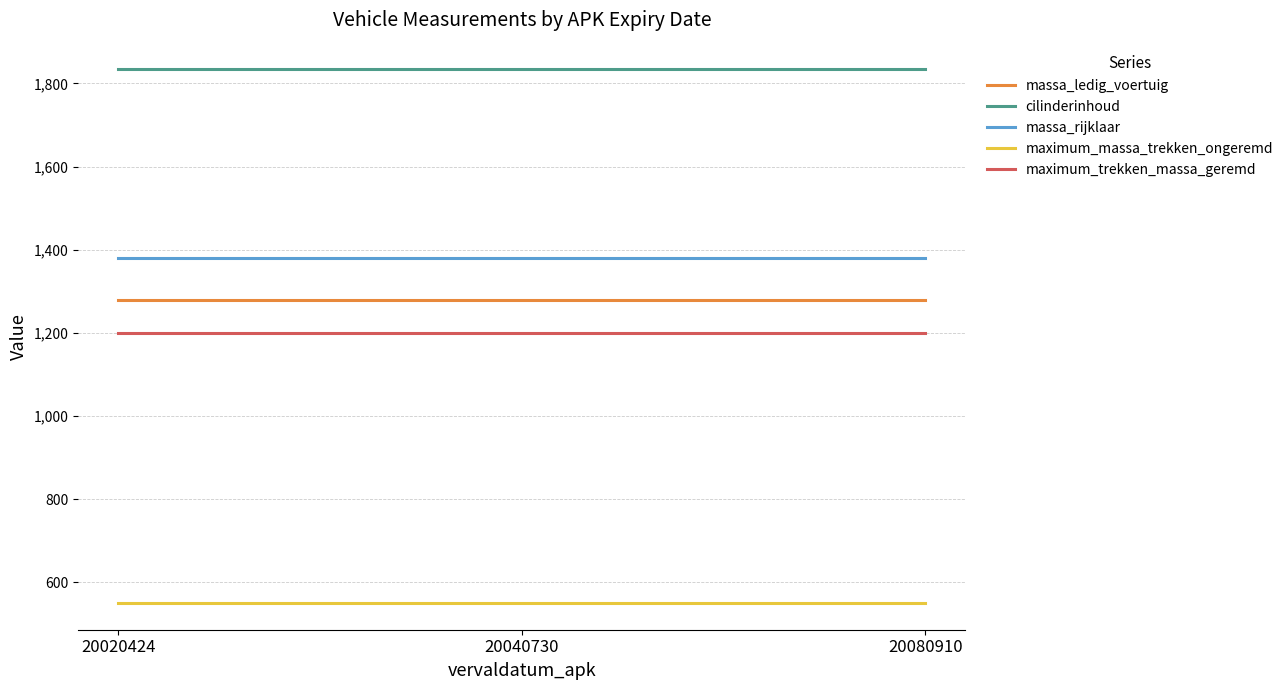

List the series in order of their peak value, lowest first.

maximum_massa_trekken_ongeremd, maximum_trekken_massa_geremd, massa_ledig_voertuig, massa_rijklaar, cilinderinhoud